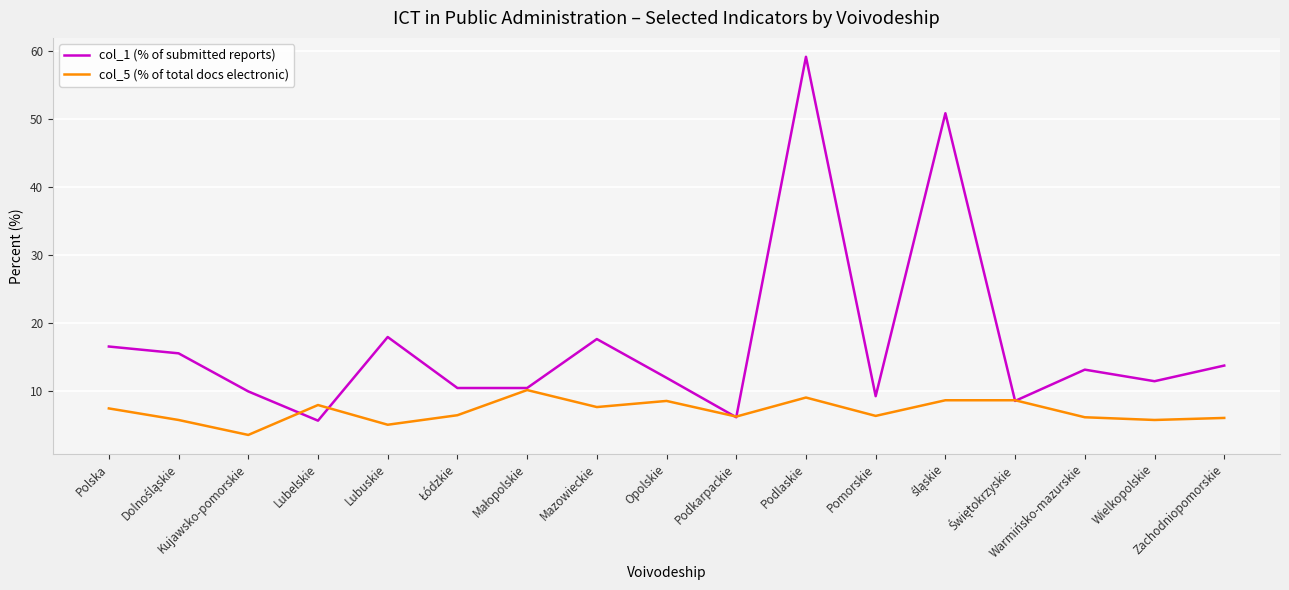

Which series has the widest spread of values?

col_1 (% of submitted reports)